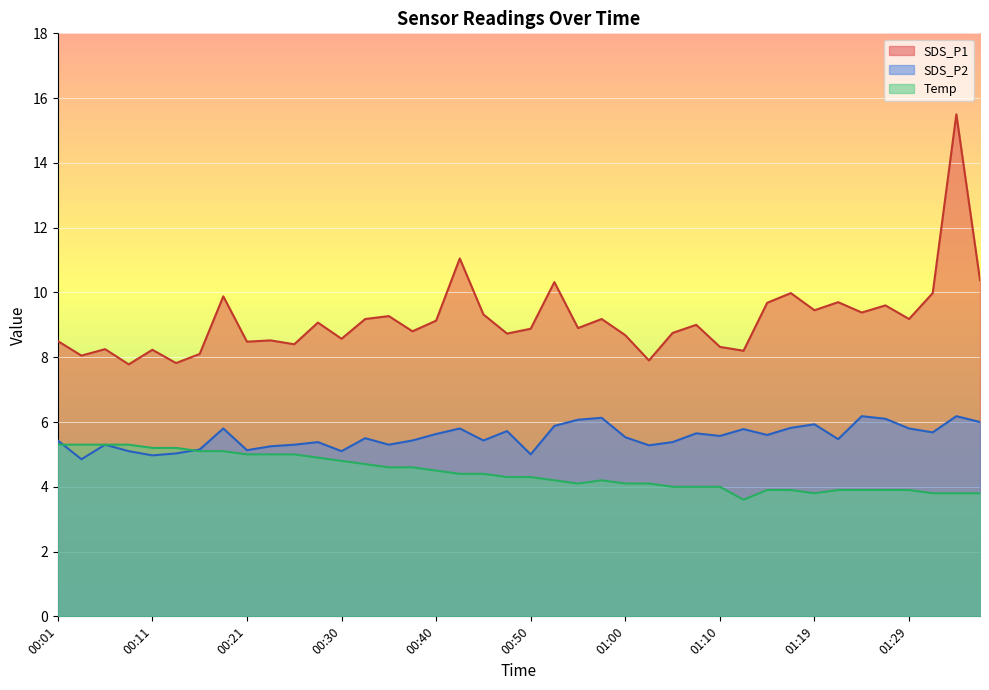

How many interior local valleys does the SDS_P1 series have?

14